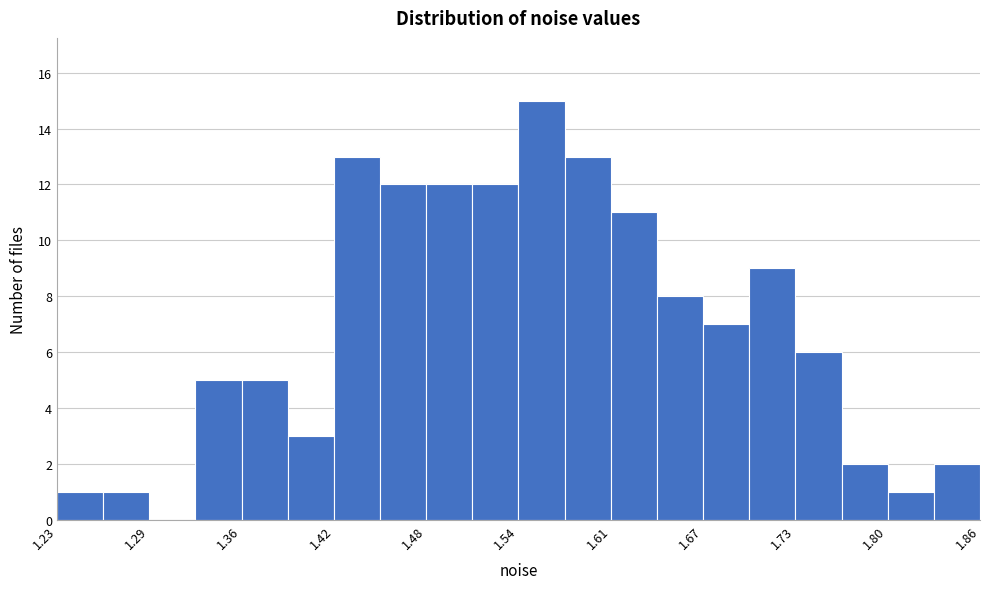

Read against the x-axis, roughly where is the centre of the tallest bar?

1.56